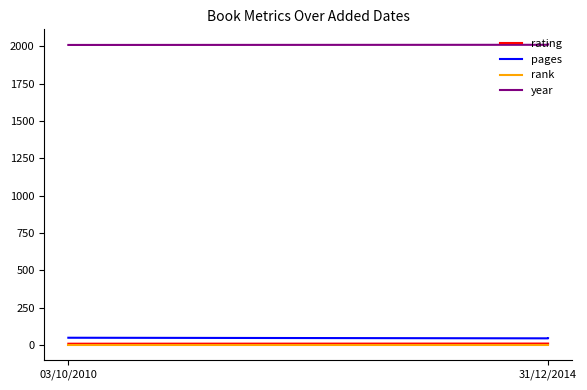

What are all the series names shown in the legend?

rating, pages, rank, year